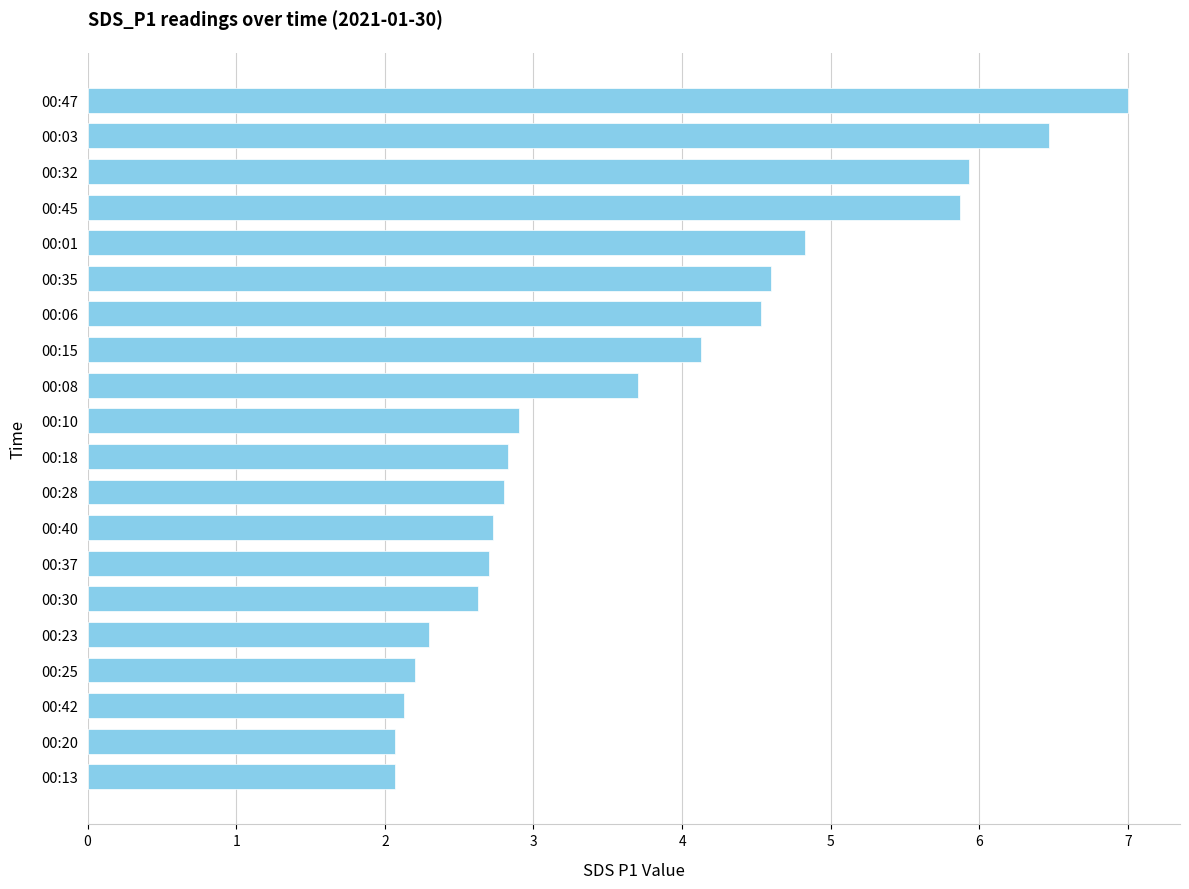

Between 00:06 and 00:01, which is larger?

00:01